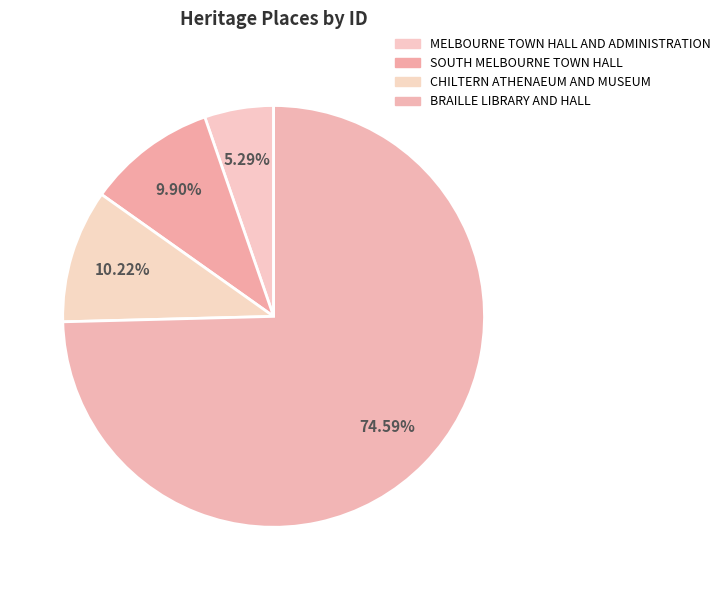

How many slices are in this pie chart?

4